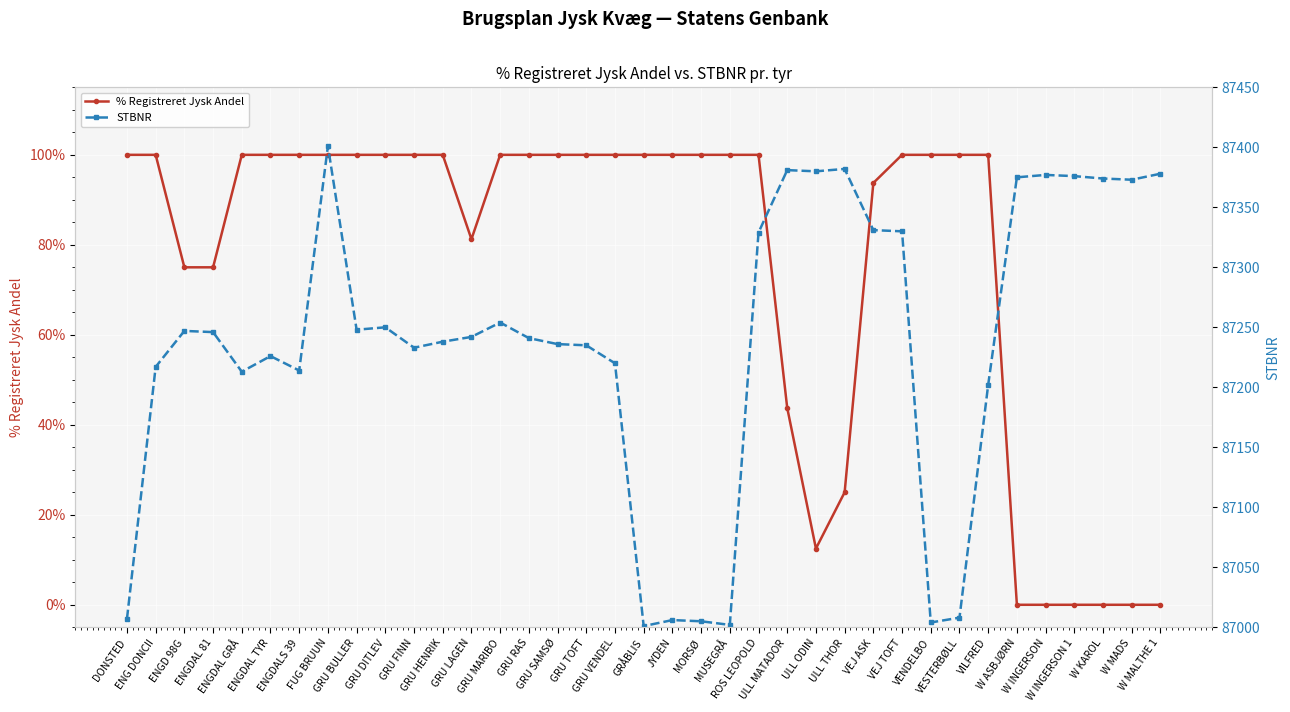

What is the value of the STBNR point at the 36th from the left?

87373.0